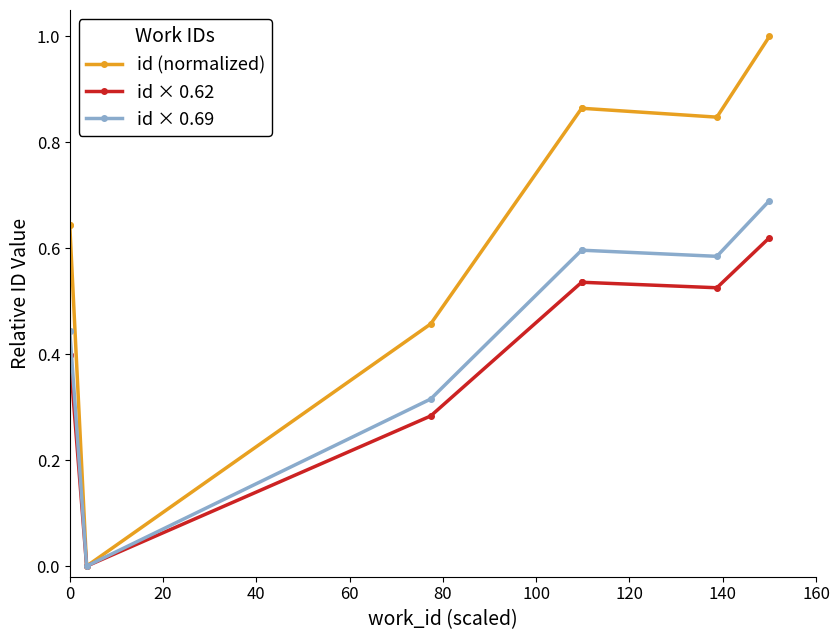

How many id × 0.62 values are between 0 and 1?

8